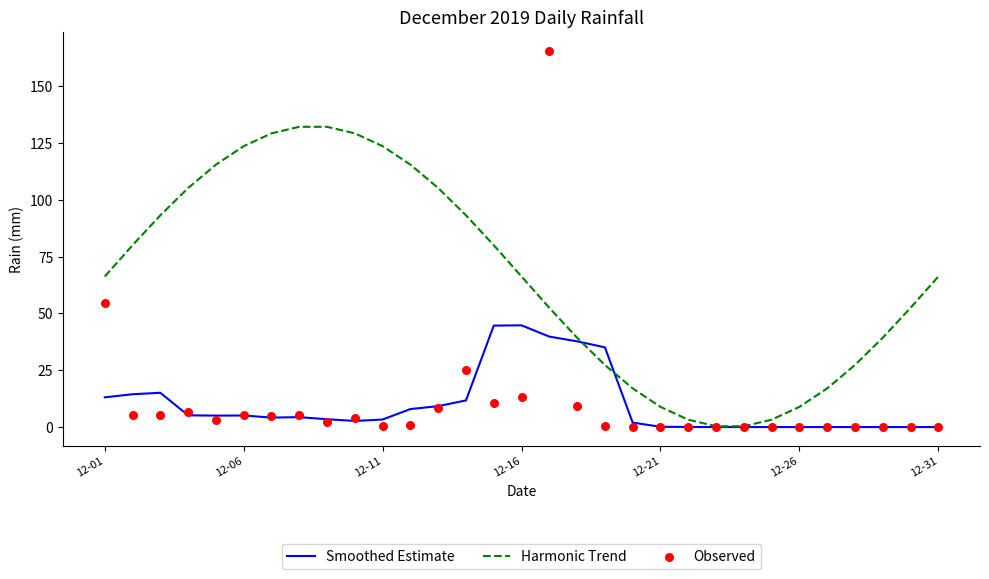

What is the highest value of the Smoothed Estimate series?

44.8